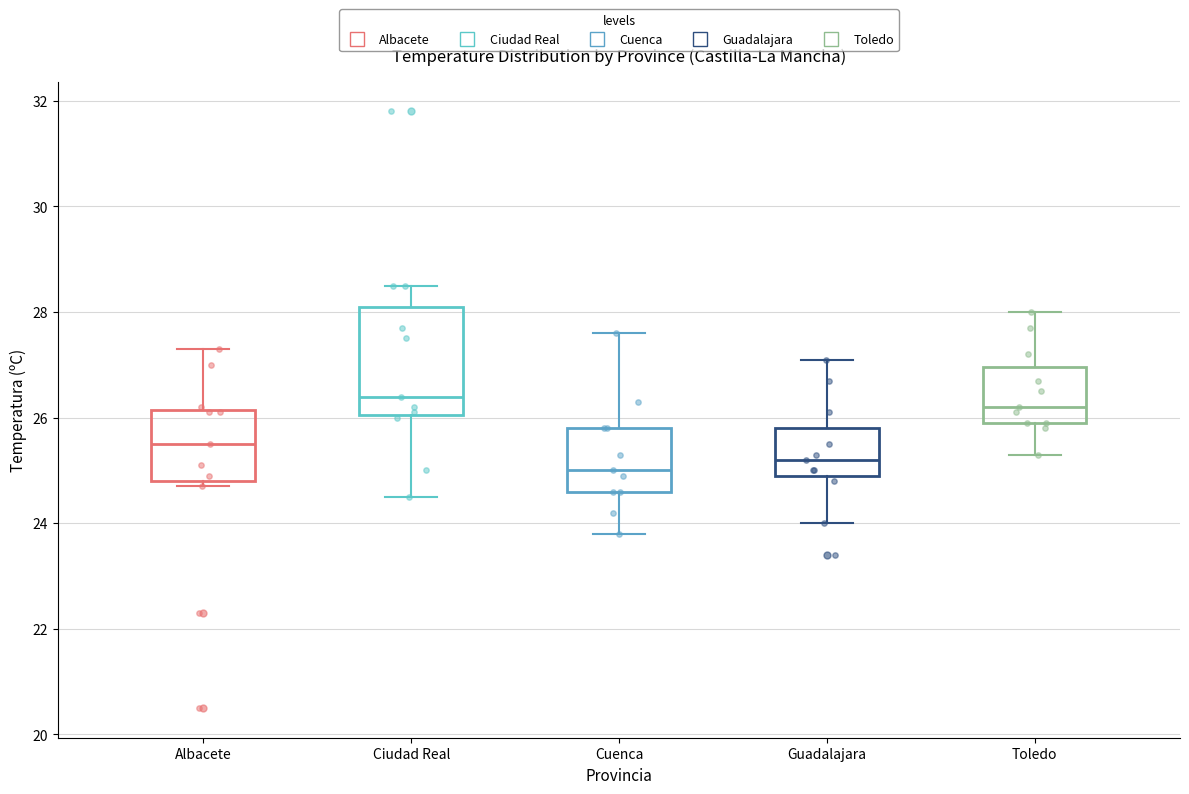

Where does the median line of the box for Guadalajara sit on the y-axis? The values are not printed on the chart, so give them approximately, as read against the axis.

25.2